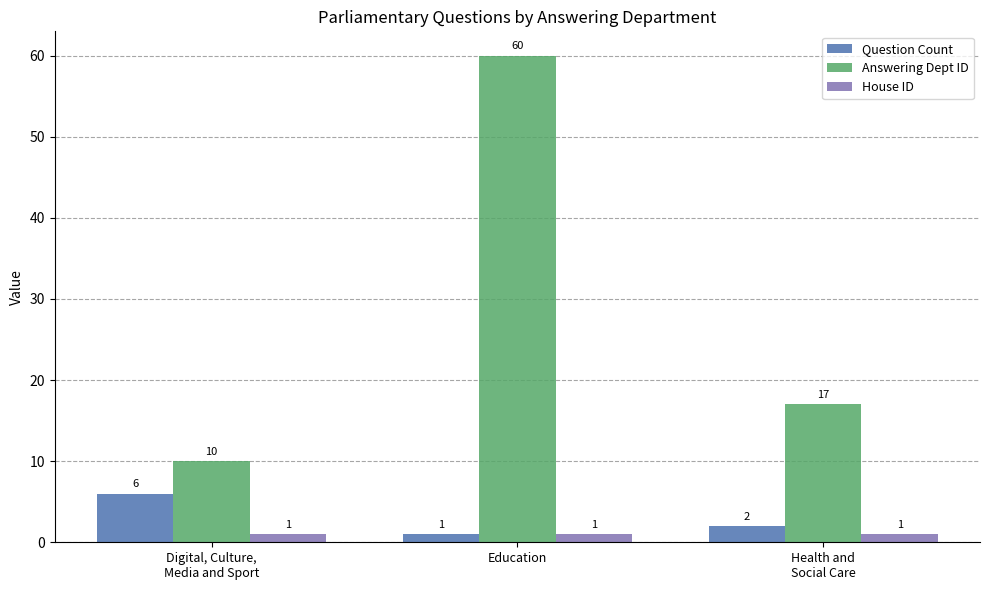

Reading left to right, transcribe all the data shown in this chart.

Question Count: Digital, Culture,
Media and Sport=6	Education=1	Health and
Social Care=2
Answering Dept ID: Digital, Culture,
Media and Sport=10	Education=60	Health and
Social Care=17
House ID: Digital, Culture,
Media and Sport=1	Education=1	Health and
Social Care=1